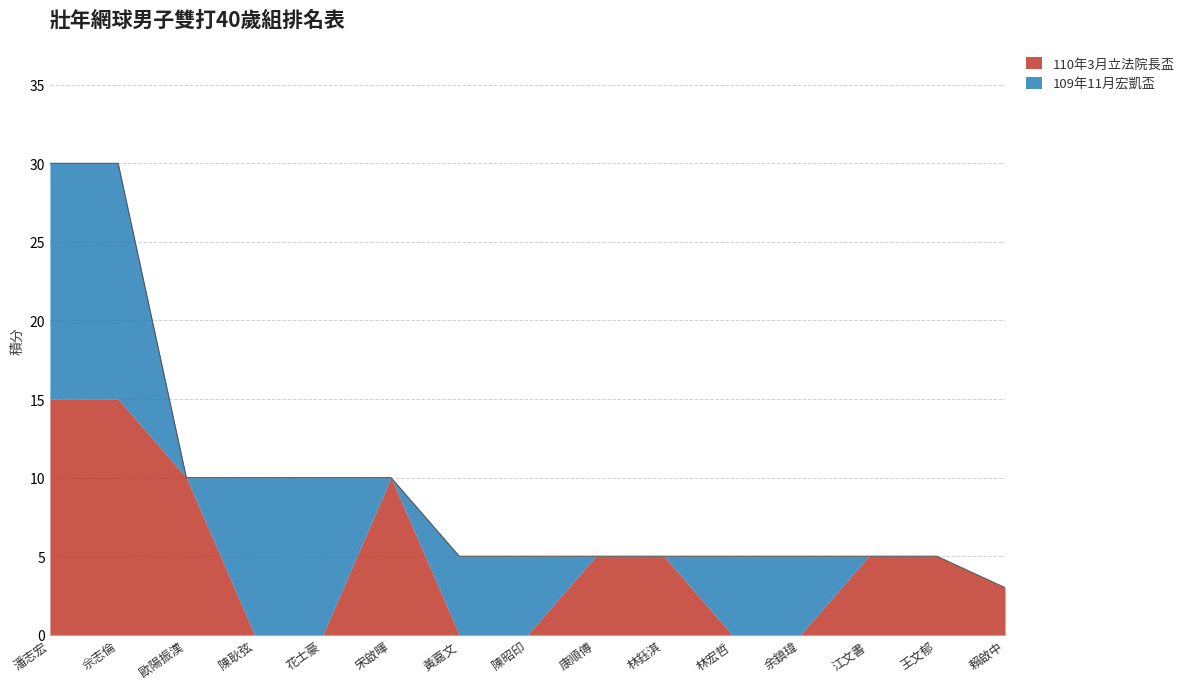

How many lines are shown in the chart?

2